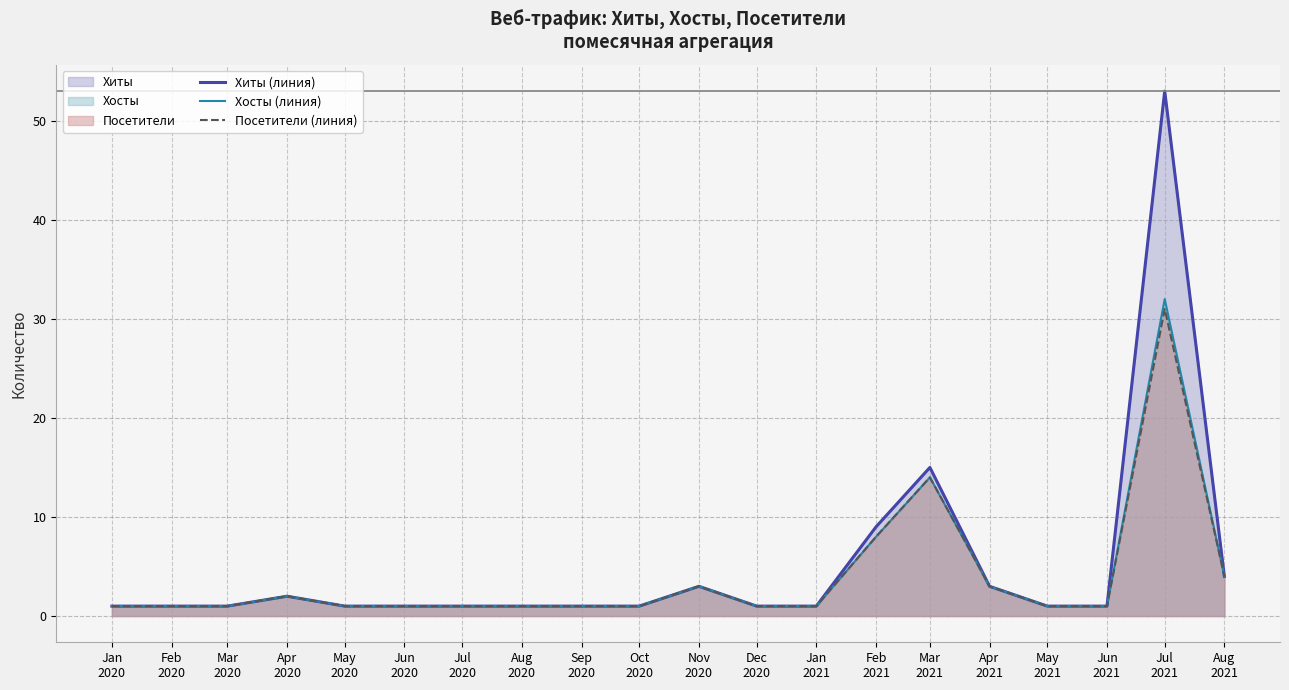

Which label corresponds to the smallest value in the chart?

Jan
2020